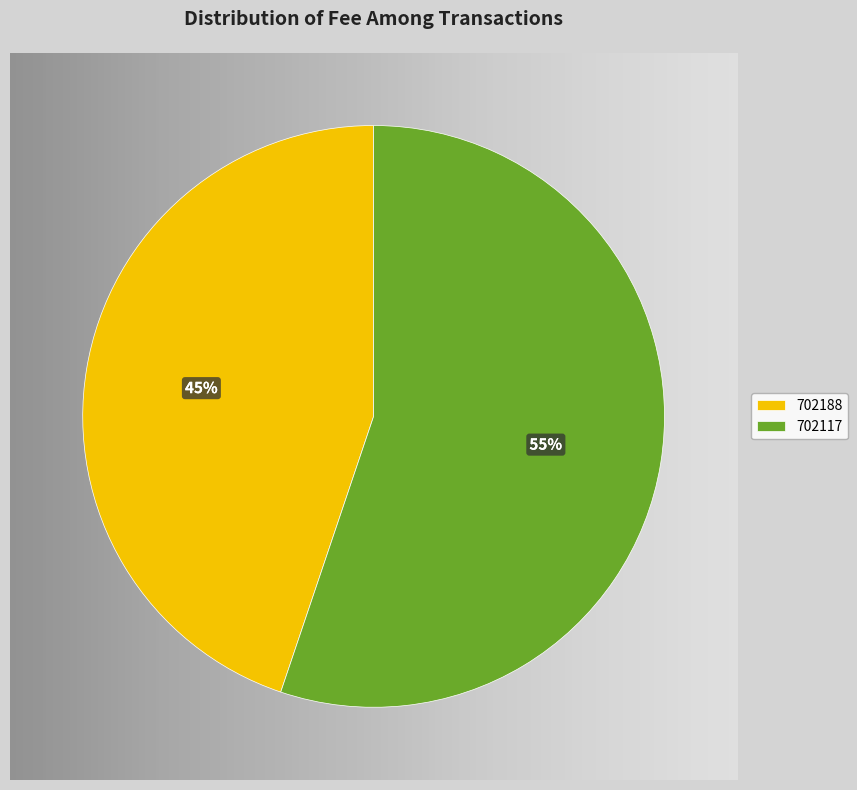

To the nearest percent, what percentage of the pie is 702117?

55%